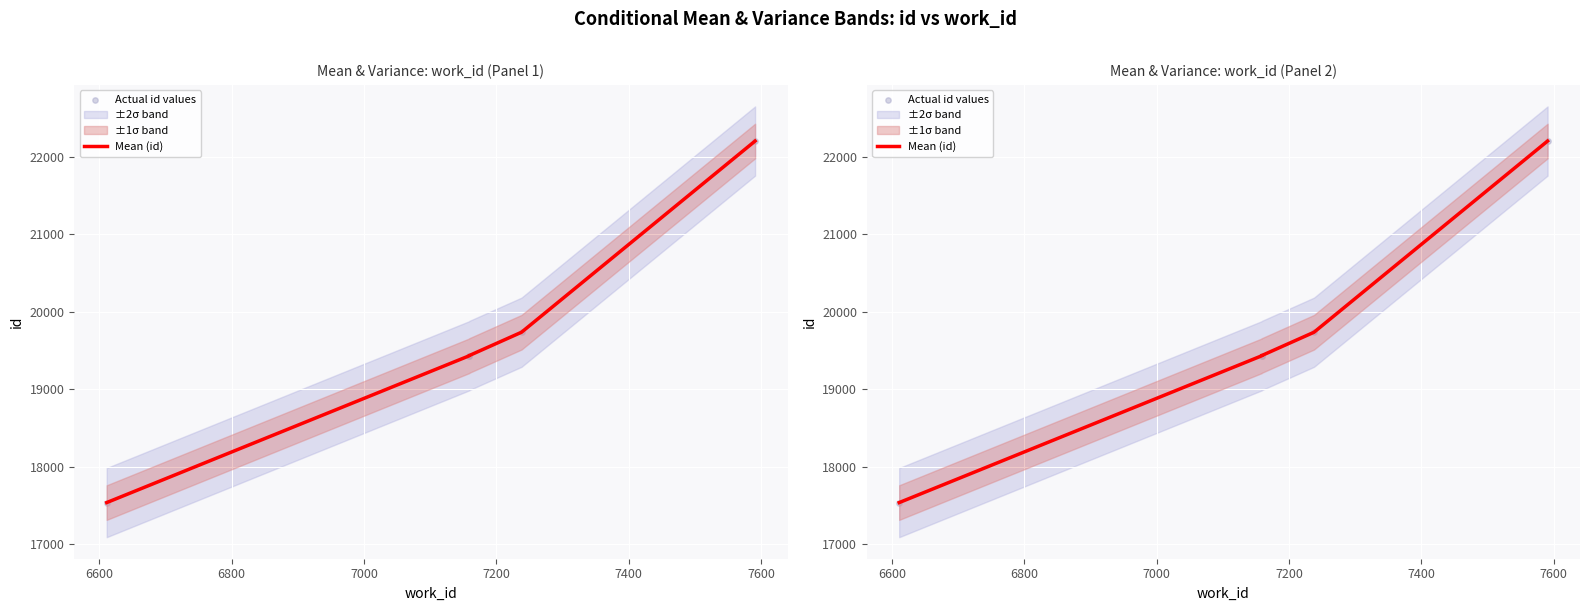

Which series has the largest total across all categories?

Mean (id)